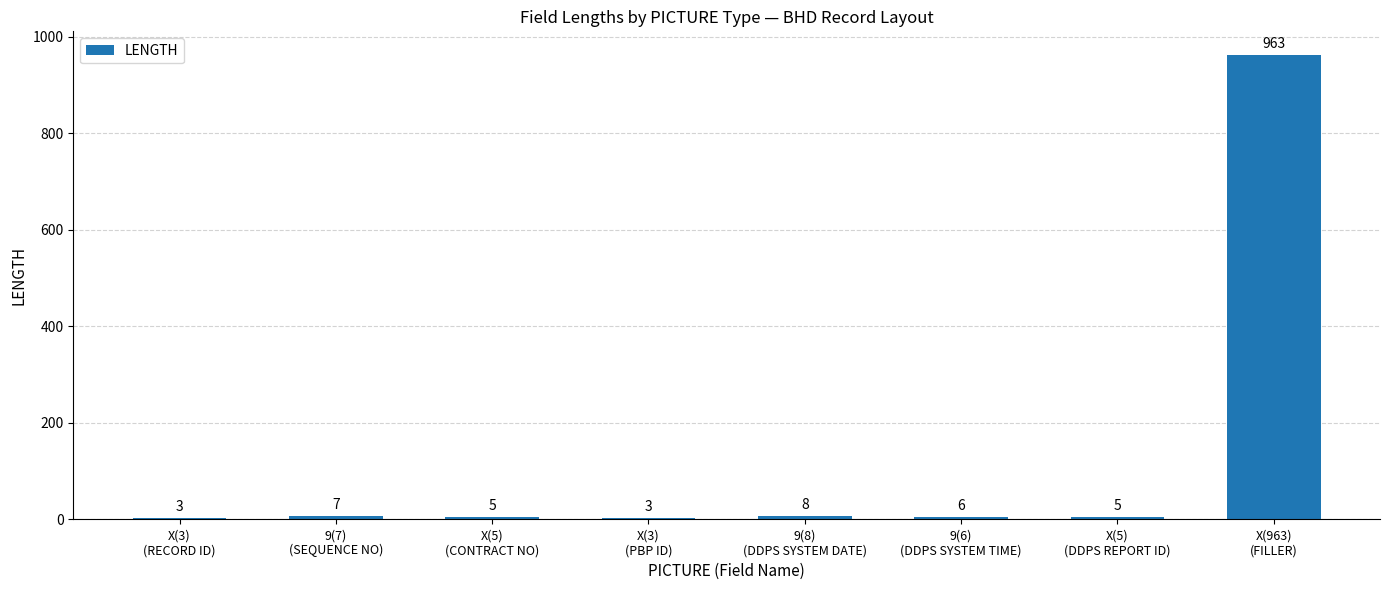

At which label is the value closest to 483?

9(8)
(DDPS SYSTEM DATE)